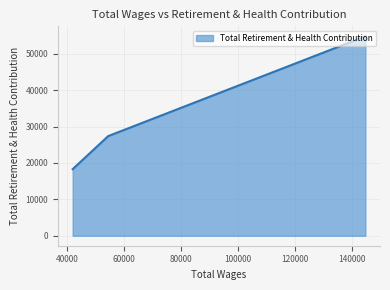

What is the average value?

33496